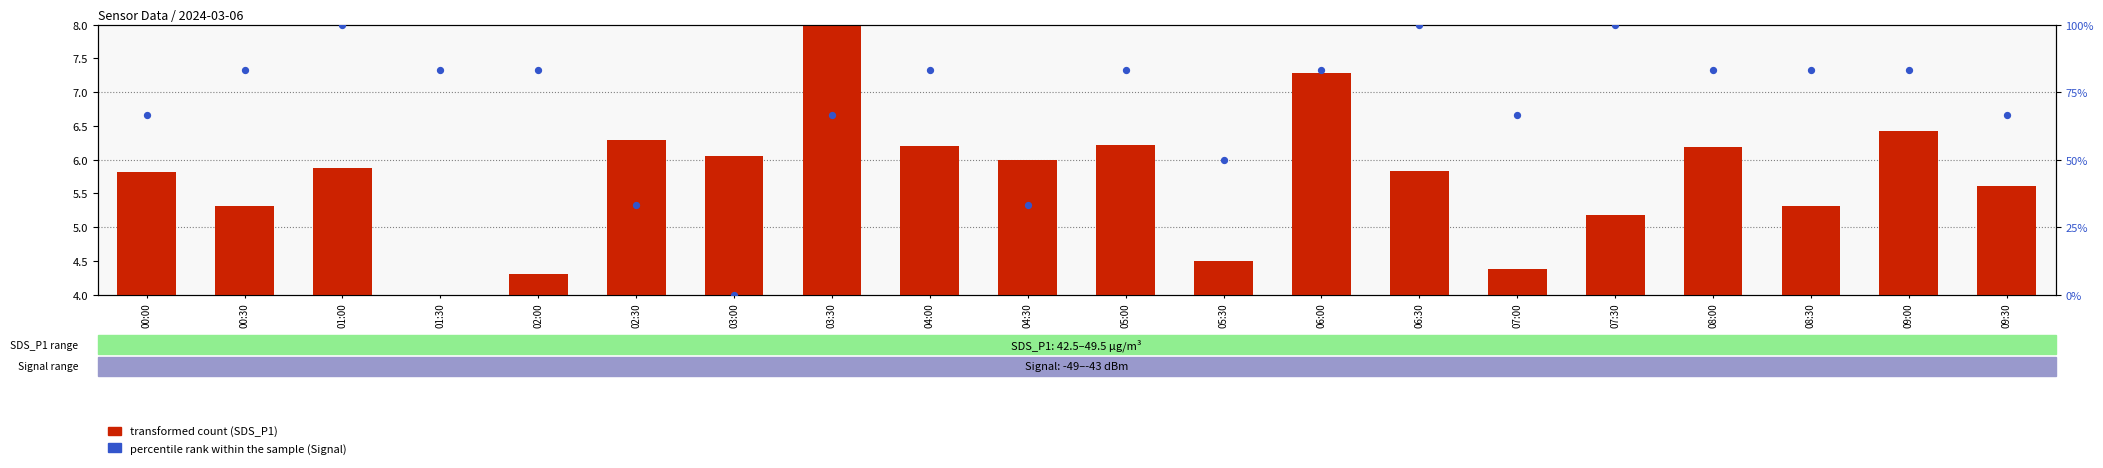

At which category is the sum across all series the highest?

01:00